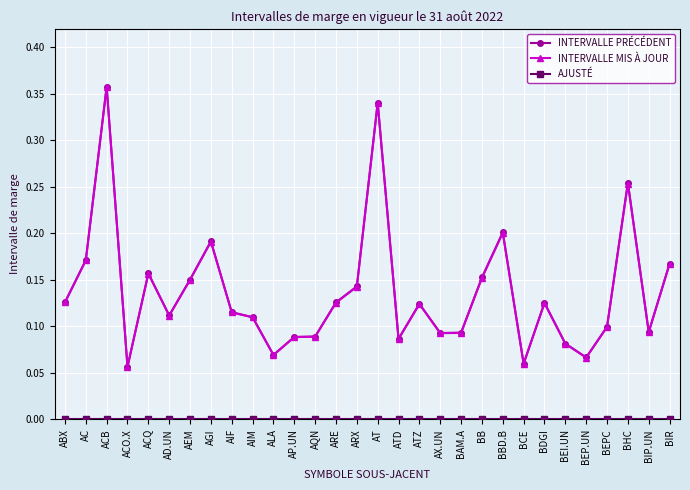

Is the value of INTERVALLE MIS À JOUR at ATD greater than the value of INTERVALLE PRÉCÉDENT at ACB?

No